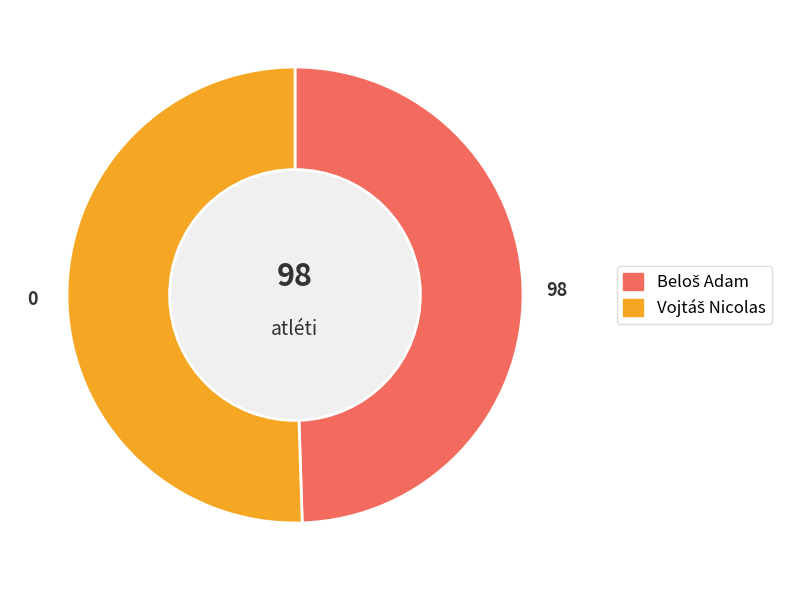

Does any single category account for the majority?

Yes